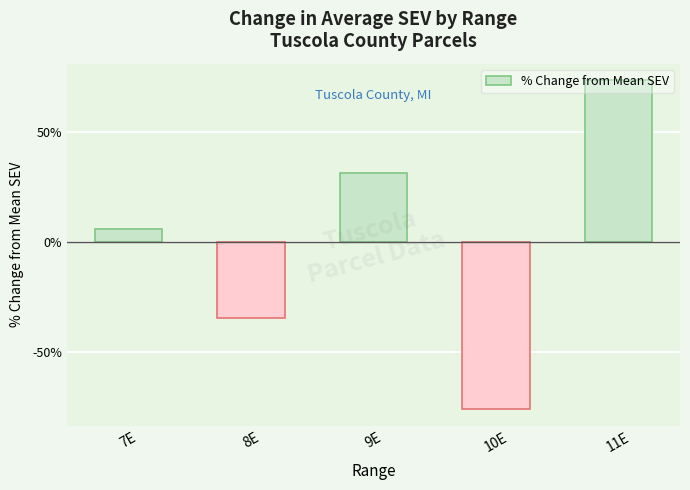

Are the bars grouped side by side (vs. stacked)?

No